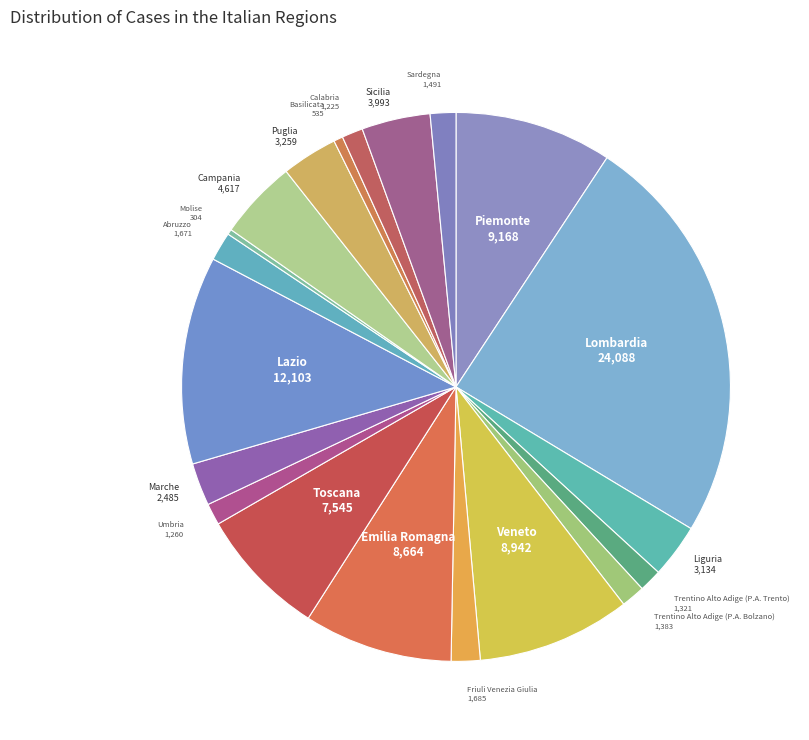

Which category has the biggest portion of the pie?

Lombardia